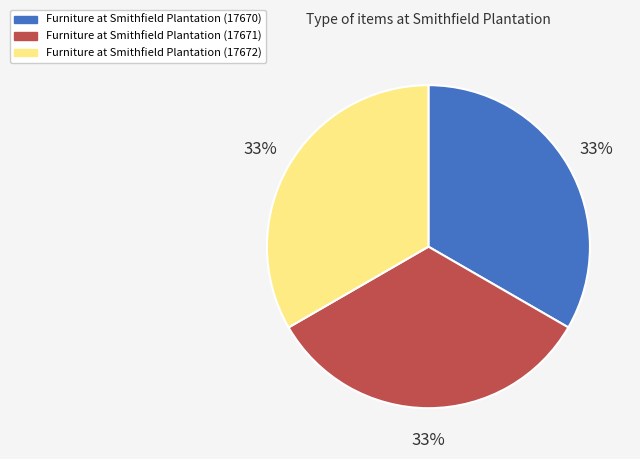

To the nearest percent, what is the average slice percentage?

33%